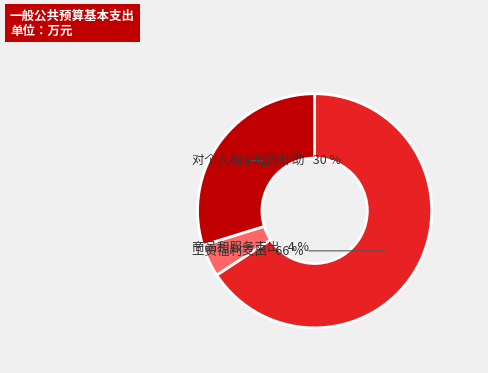

Is 对个人和家庭的补助 the majority of the pie?

No